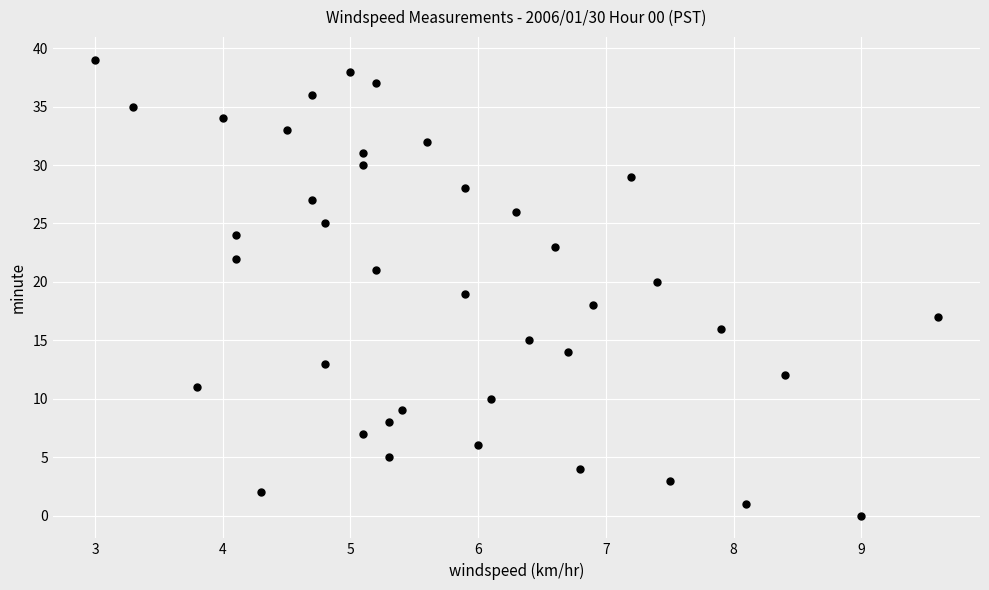

What is the range of Y values (max minus min)?

39